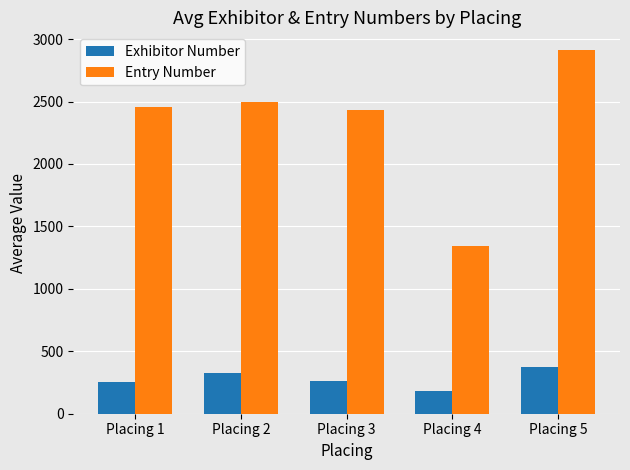

What is the value of the Entry Number bar at the 3rd from the left?

2428.5